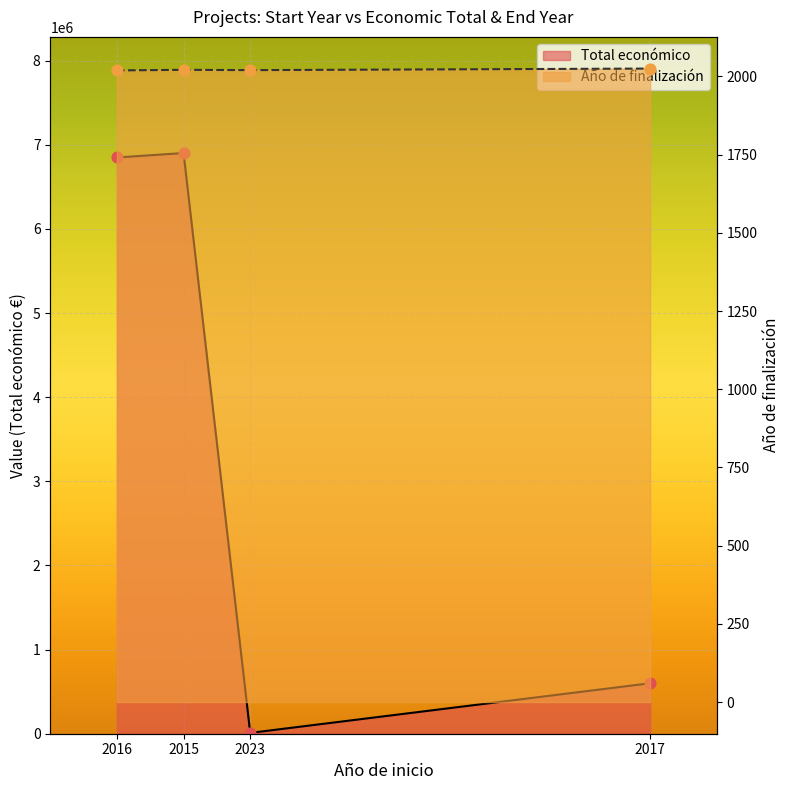

Which has a higher value, 2023 or 2017?

2017